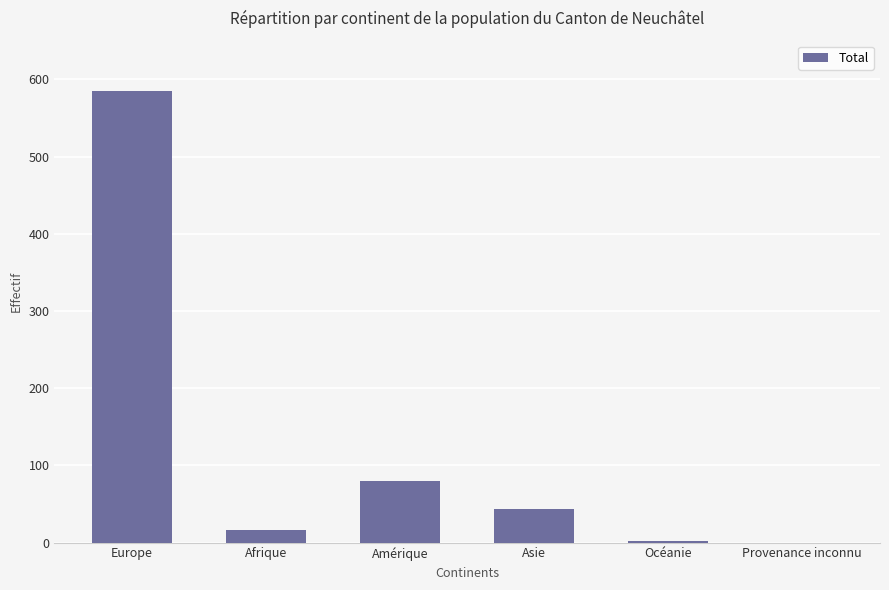

Approximately how many times larger is the value at Asie compared to Océanie?

21.5